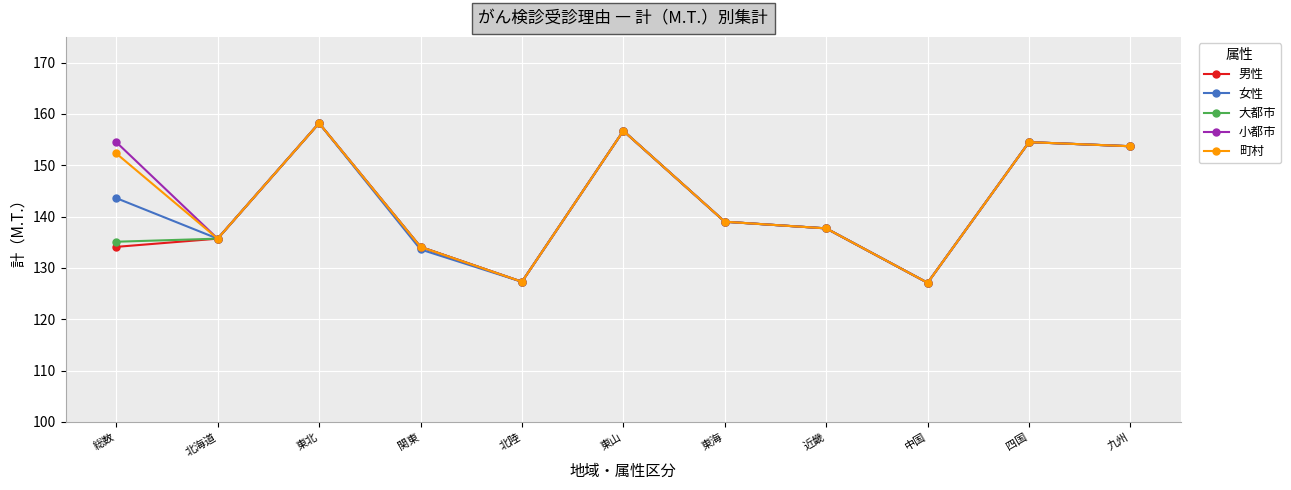

The value of 男性 at 近畿 is 137.7. True or false?

True